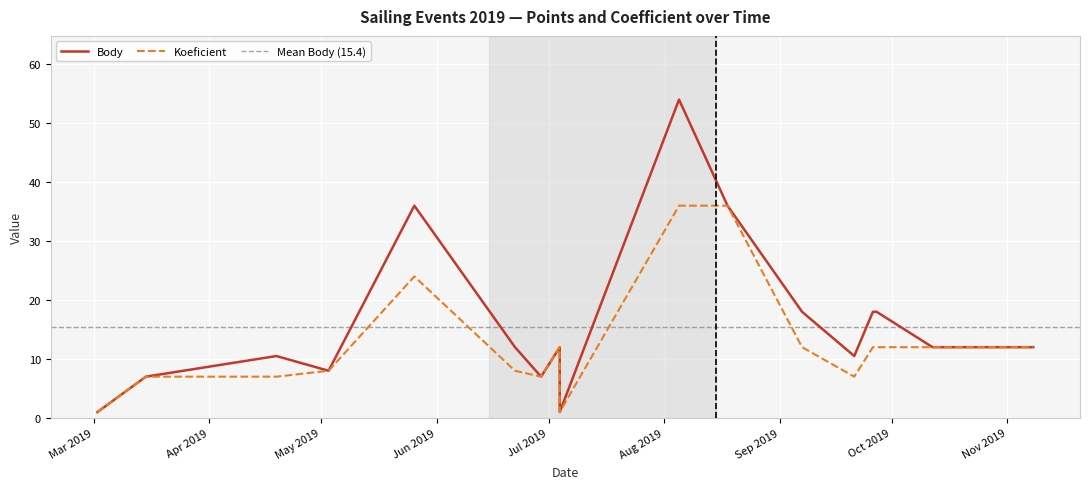

What is the label of the 16th point from the right?

2019-05-03